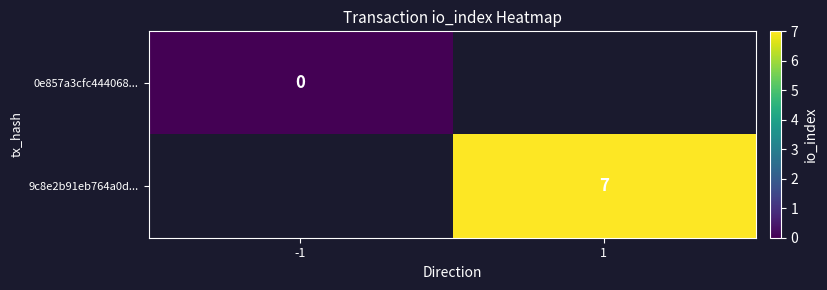

The 9c8e2b91eb764a0d... series shows 9 at 1. True or false?

False